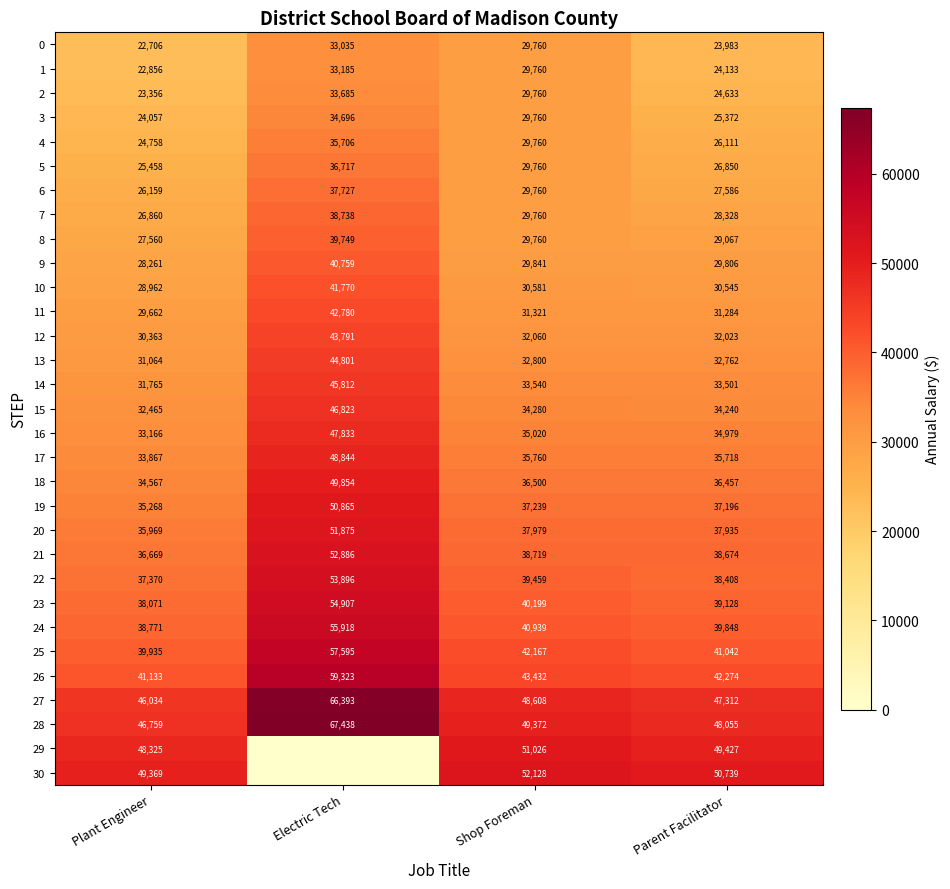

Between Plant Engineer and Parent Facilitator, which series saw the biggest shift?

21